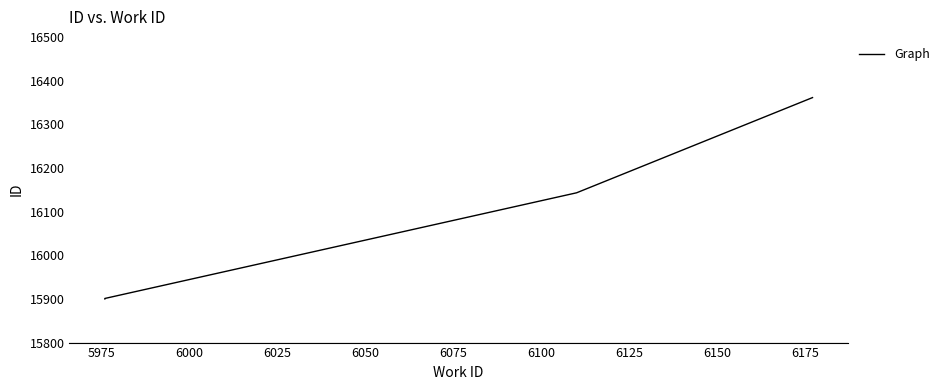

Is it true that the value at 5950 is 24064?

False